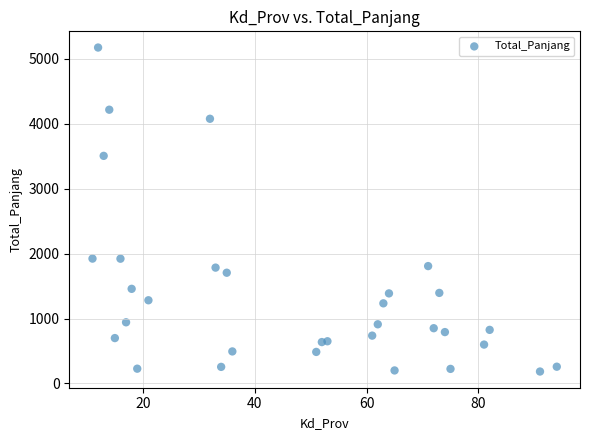

What is the range of X values (max minus min)?

83.0